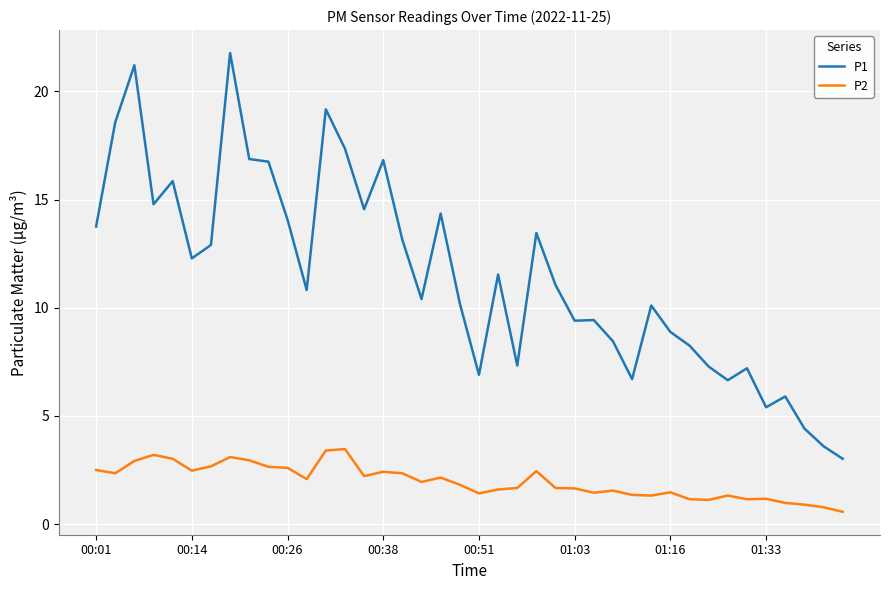

What is the smallest value displayed?

0.6